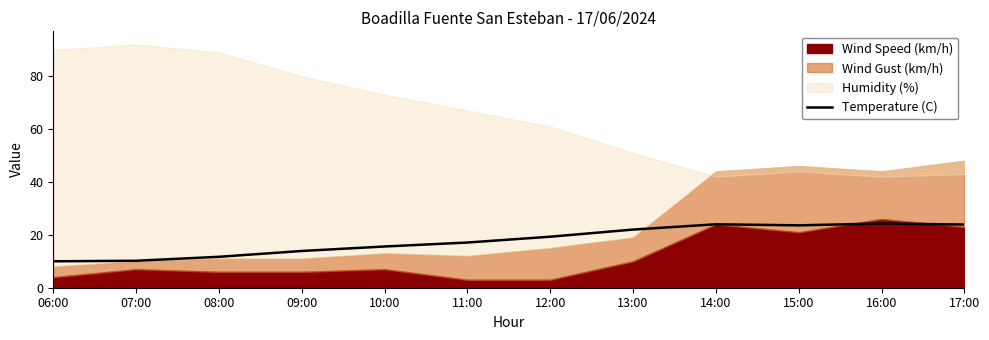

How many points are lower than both their immediate neighbors (excluding endpoints)?

1